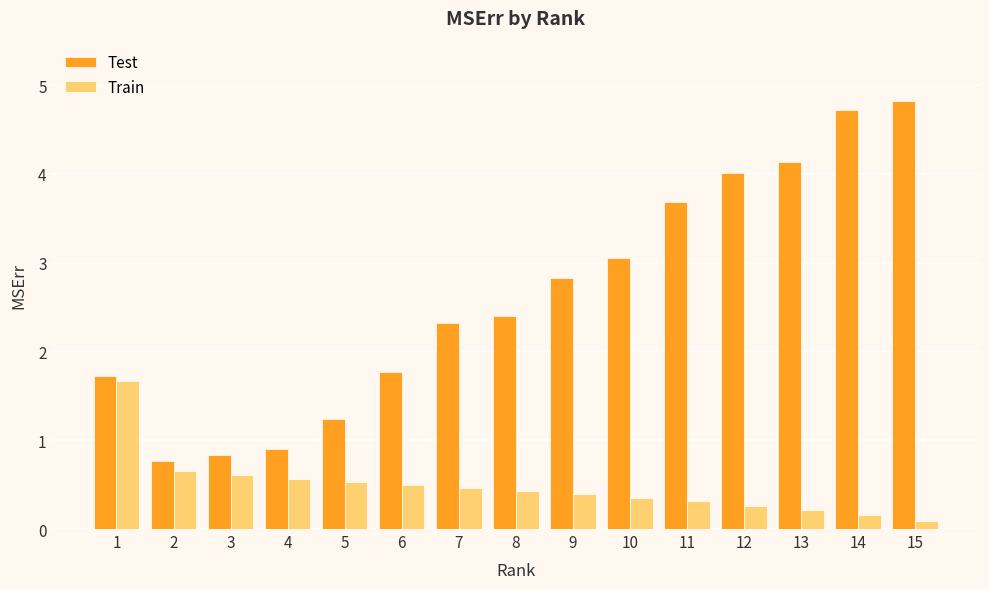

Which category has the lowest value in the Test series?

2